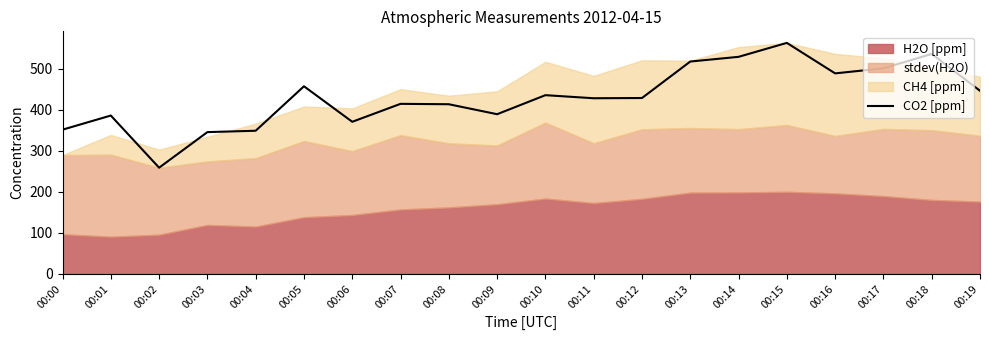

Reading right to left, list all the values displayed in this chart.

00:19=446.2	00:18=535.9	00:17=500.9	00:16=488.6	00:15=562.9	00:14=528.9	00:13=517.4	00:12=428.5	00:11=428.0	00:10=435.5	00:09=389.1	00:08=413.4	00:07=414.3	00:06=370.6	00:05=457.1	00:04=348.8	00:03=345.4	00:02=258.8	00:01=385.8	00:00=351.4